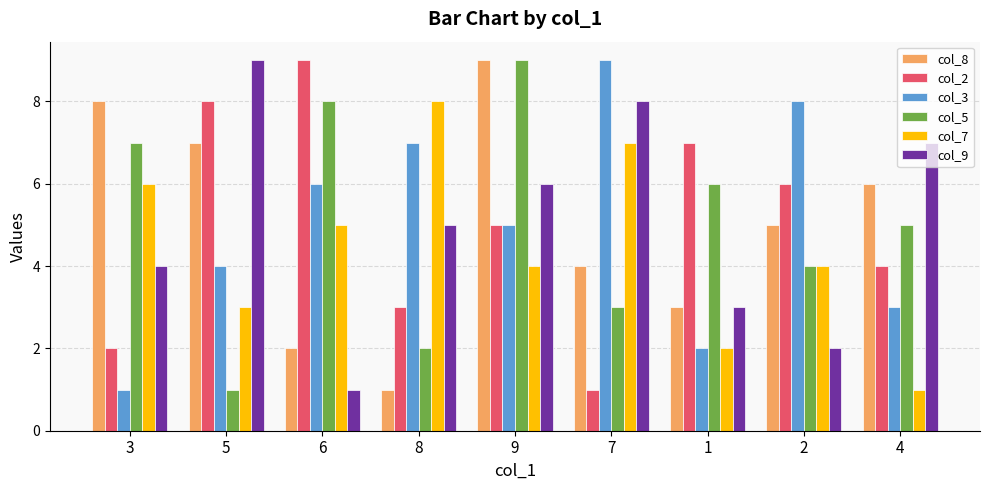

What is the sum of the col_3 values at 8 and 3?

8